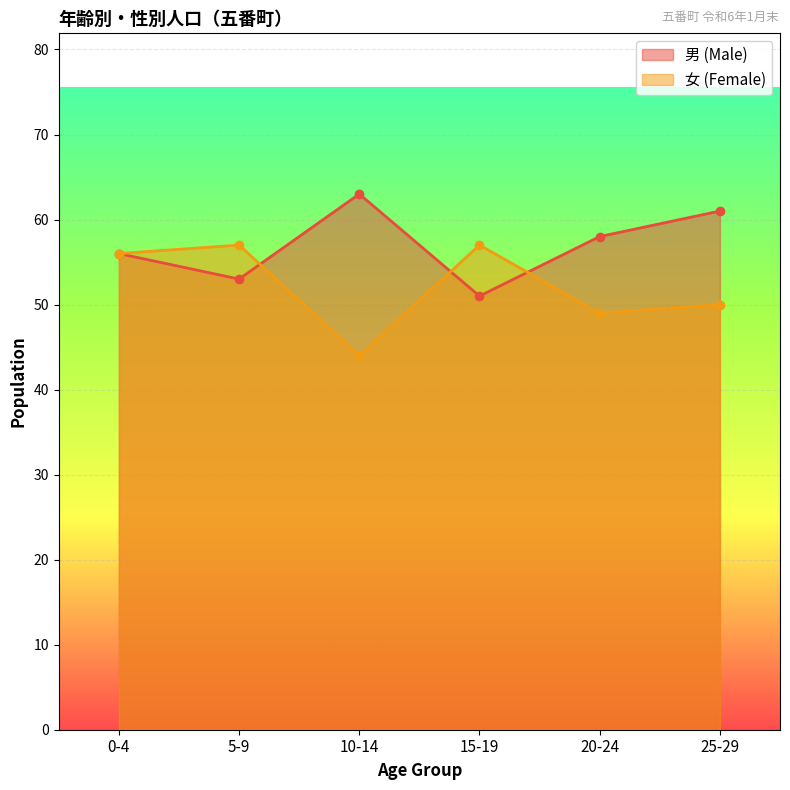

The value of 女 (Female) at 5-9 is 57. True or false?

True